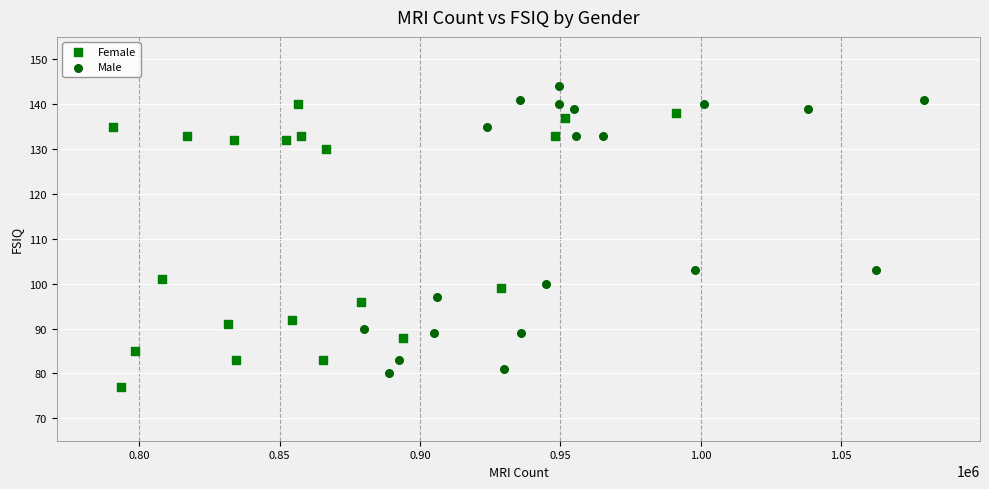

What are all the series names shown in the legend?

Female, Male